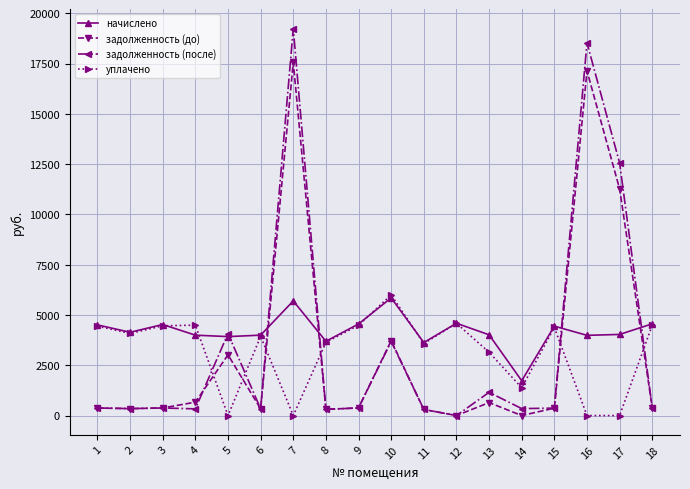

How many times do задолженность (после) and уплачено cross each other?

6